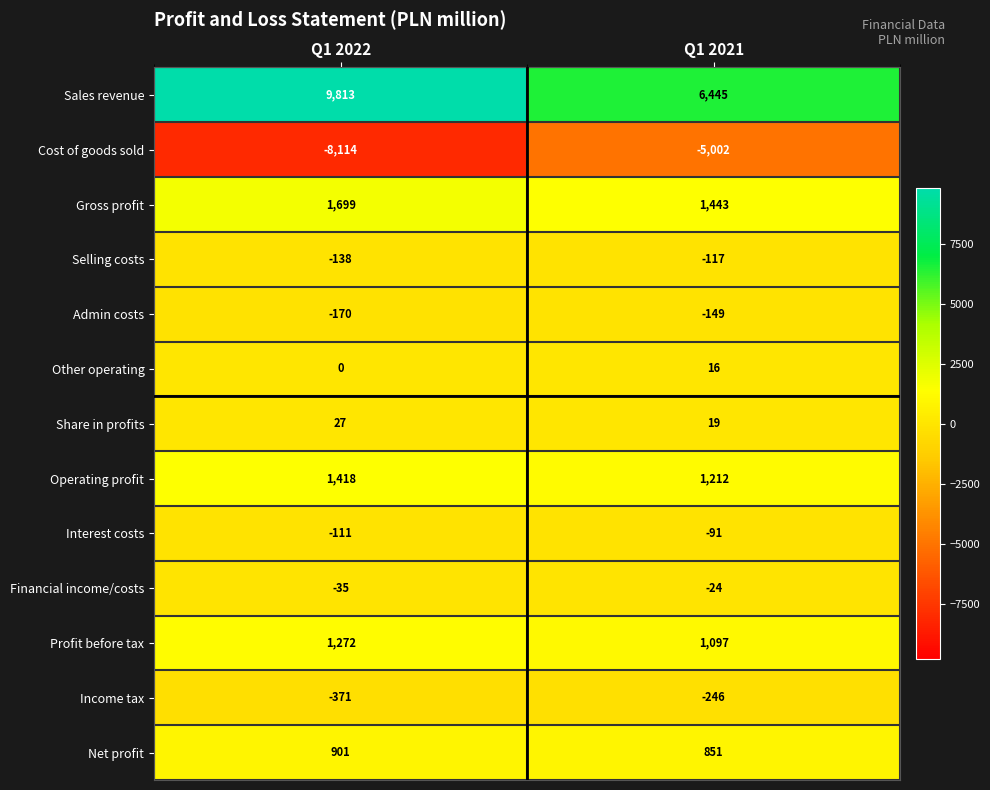

At how many categories does at least one series exceed 4219?

2